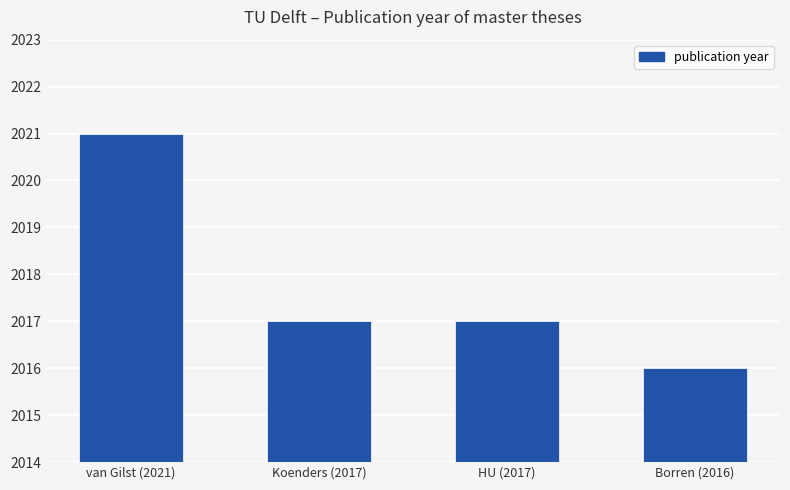

Reading left to right, transcribe all the data shown in this chart.

2021	2017	2017	2016